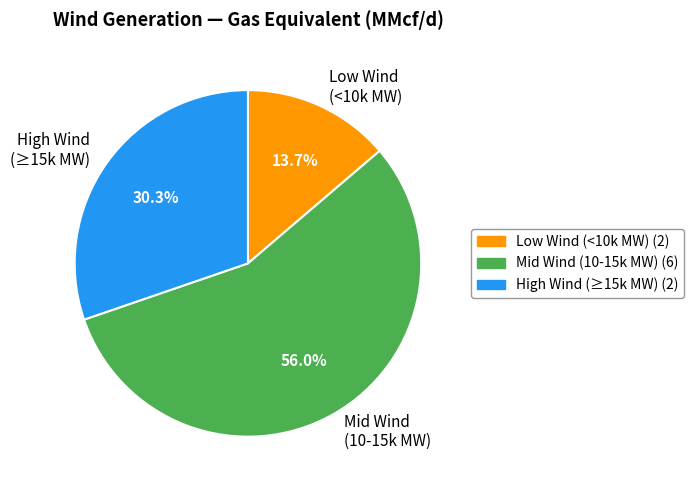

Combined, what portion of the pie is Low Wind (<10k MW) and High Wind (≥15k MW)?

44.0%